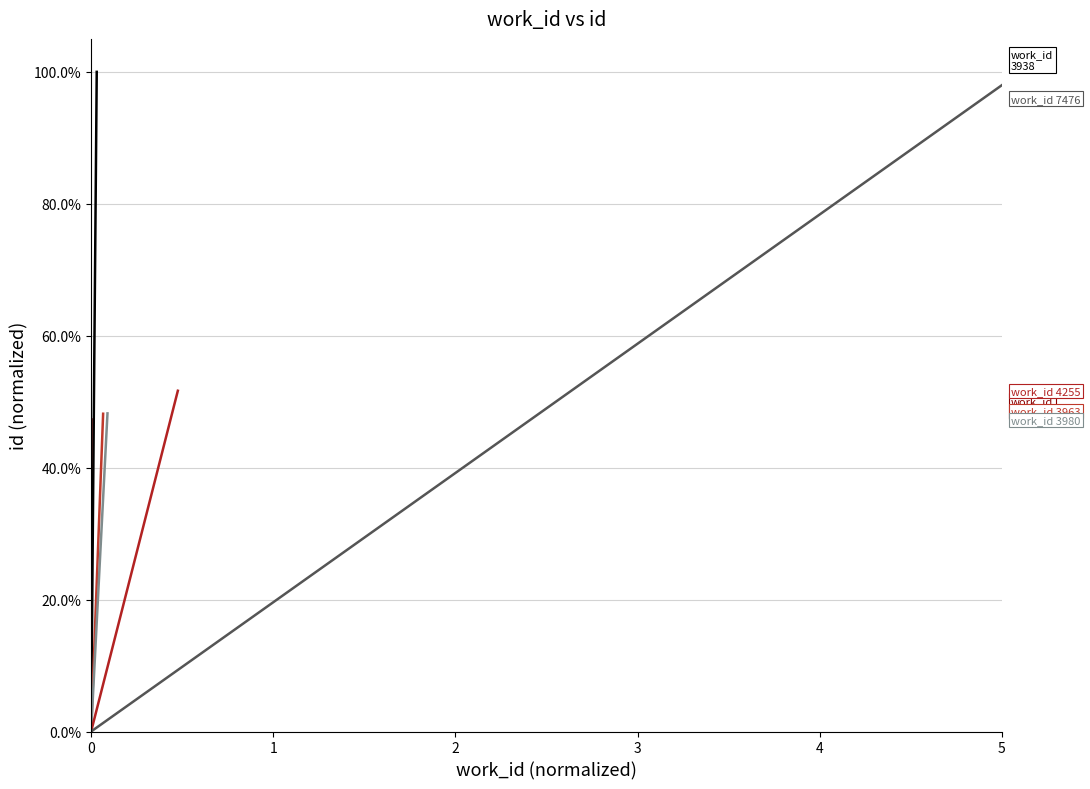

Which series has the widest spread of values?

work_id_3938